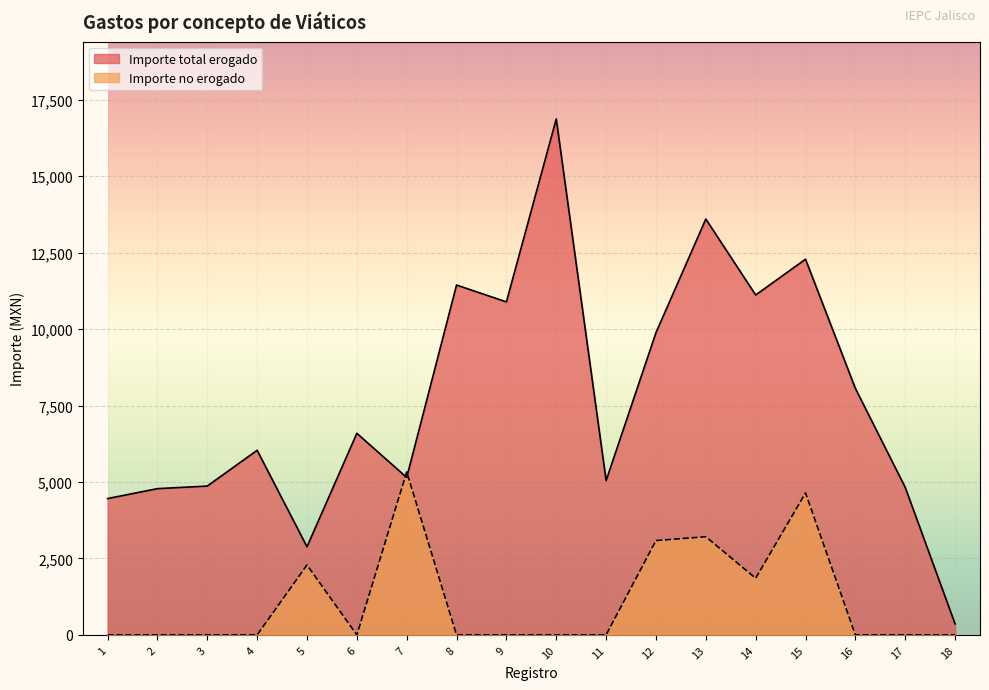

At which category is the sum across all series the highest?

15